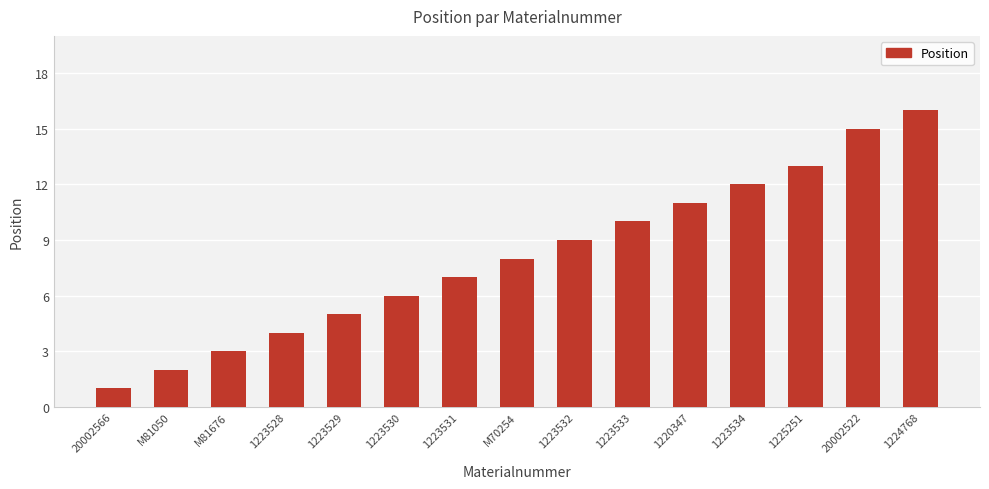

Rank the categories by value from lowest to highest.

20002566, M81050, M81676, 1223528, 1223529, 1223530, 1223531, M70254, 1223532, 1223533, 1220347, 1223534, 1225251, 20002522, 1224768